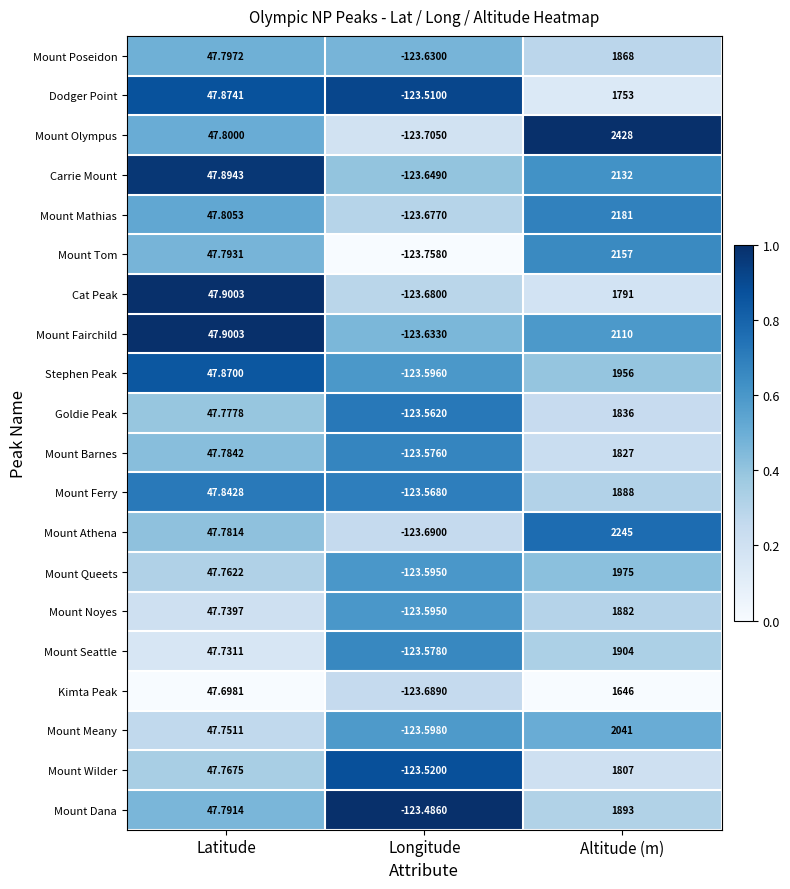

At which label is Carrie Mount closest to 1004?

Latitude